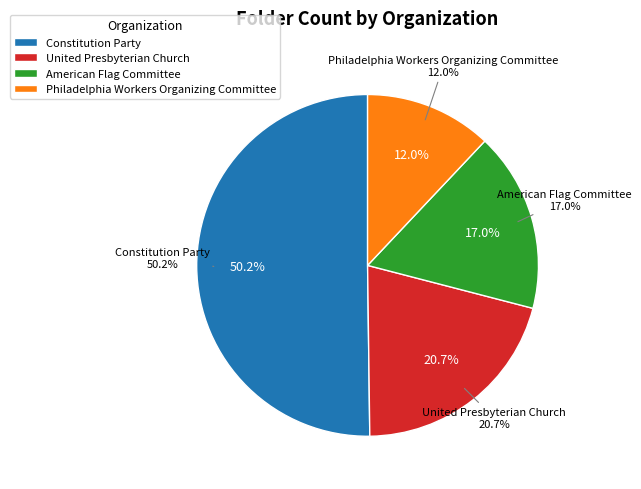

To the nearest percent, what is the combined percentage of United Presbyterian Church and Philadelphia Workers Organizing Committee?

33%